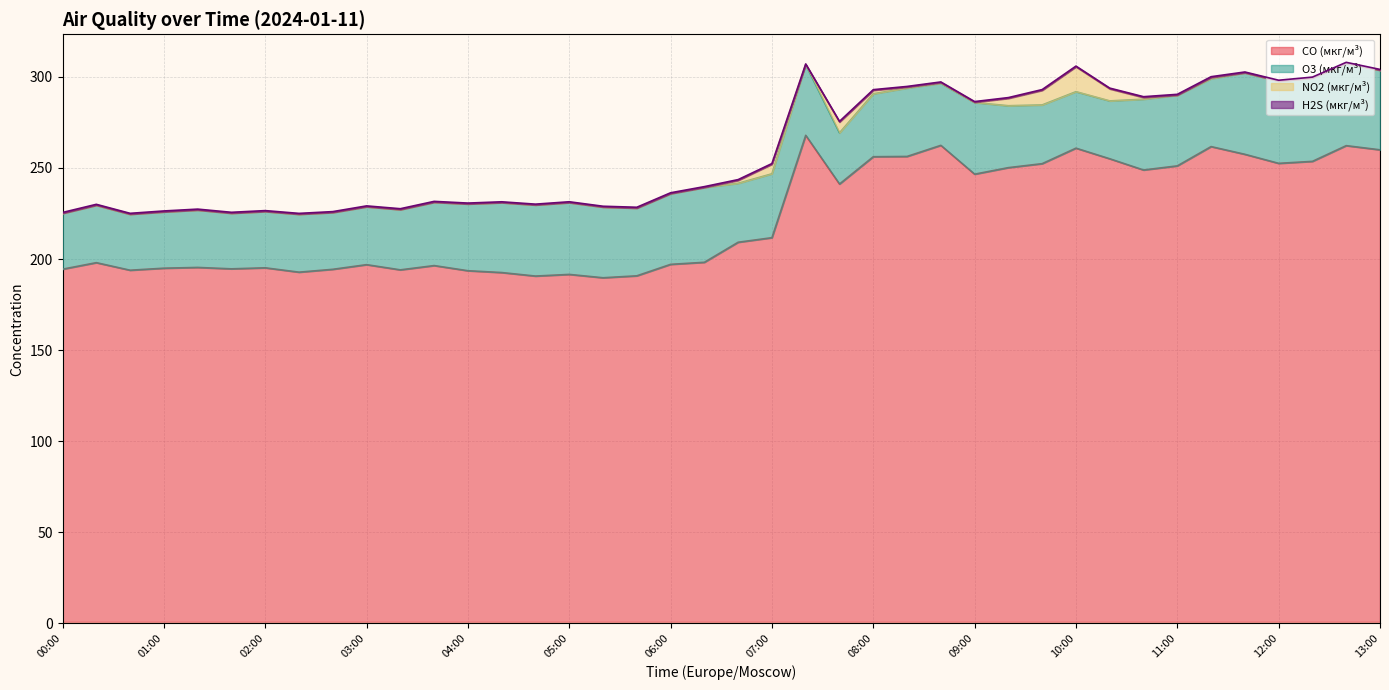

Reading right to left, list all the values displayed in this chart.

CO (мкг/м³): 260.0	262.3	253.6	252.5	257.5	261.7	251.2	248.9	255.1	260.9	252.4	250.2	246.6	262.4	256.3	256.2	241.2	267.9	211.7	209.2	198.2	197.1	190.8	189.7	191.6	190.7	192.6	193.6	196.4	194.1	196.9	194.4	192.8	195.2	194.6	195.4	195.0	193.9	198.0	194.4
O3 (мкг/м³): 43.7	45.3	45.8	45.2	44.7	37.3	38.8	38.9	31.8	31.0	32.2	34.0	39.3	34.1	37.5	34.5	28.1	38.8	35.1	32.4	41.1	38.8	37.2	38.8	39.4	39.0	38.4	36.7	34.8	33.1	31.8	31.2	31.8	30.9	30.5	31.5	30.9	30.7	31.5	30.6
NO2 (мкг/м³): 0.0	0.0	0.0	0.0	0.0	0.6	0.0	0.9	6.6	13.6	8.0	4.0	0.1	0.3	0.5	1.9	5.9	0.0	5.2	1.6	0.0	0.0	0.0	0.0	0.0	0.0	0.0	0.0	0.0	0.0	0.0	0.0	0.1	0.0	0.0	0.0	0.0	0.0	0.0	0.0
H2S (мкг/м³): 0.5	0.5	0.5	0.5	0.5	0.5	0.5	0.5	0.4	0.4	0.4	0.4	0.4	0.4	0.4	0.3	0.4	0.3	0.4	0.5	0.5	0.5	0.5	0.5	0.5	0.5	0.5	0.5	0.5	0.5	0.5	0.5	0.5	0.5	0.5	0.5	0.5	0.5	0.5	0.5